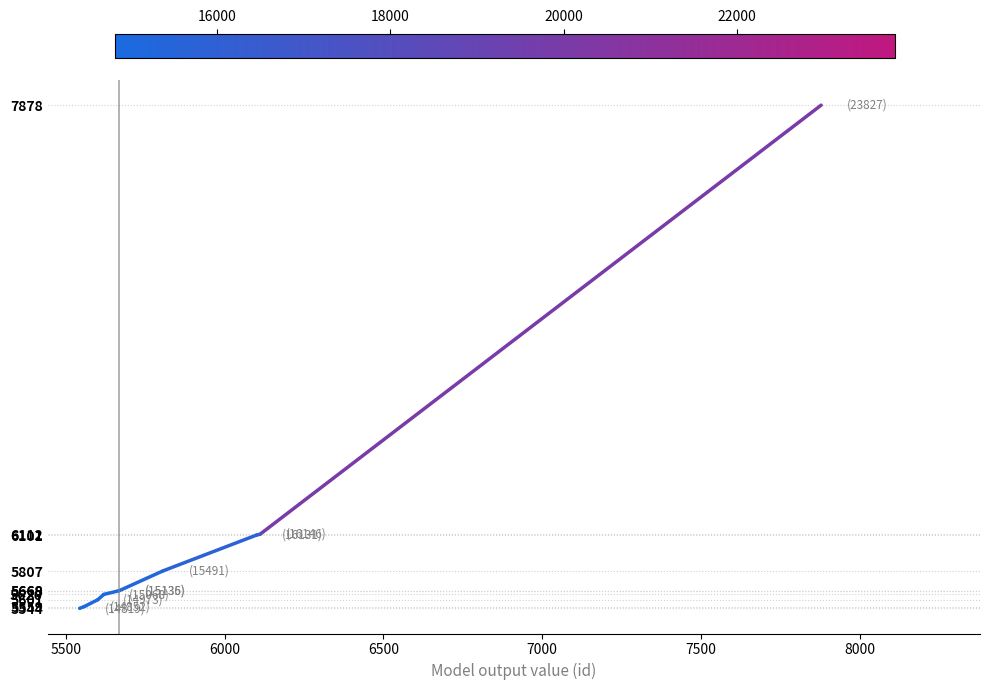

How many data points are less than 15136?

5